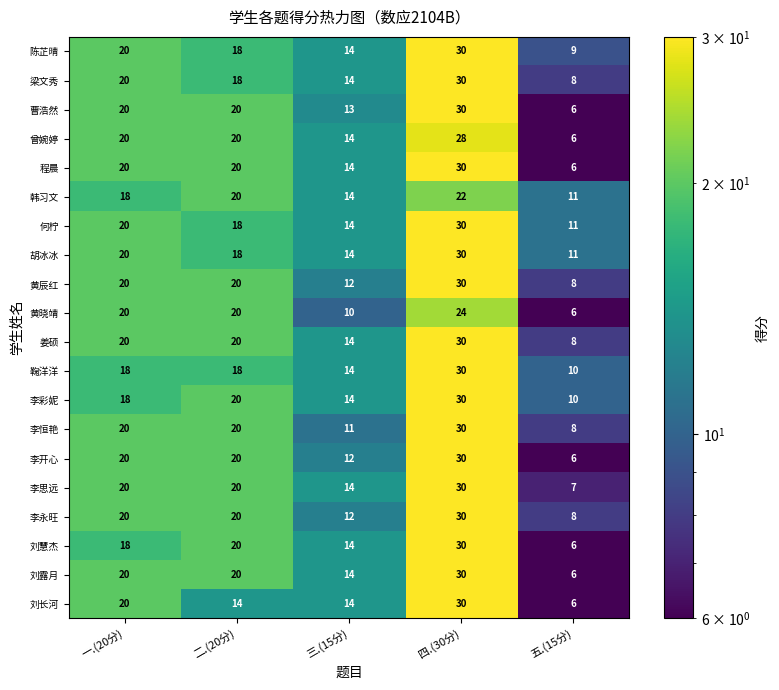

What is the total value across all series at 五.(15分)?

157